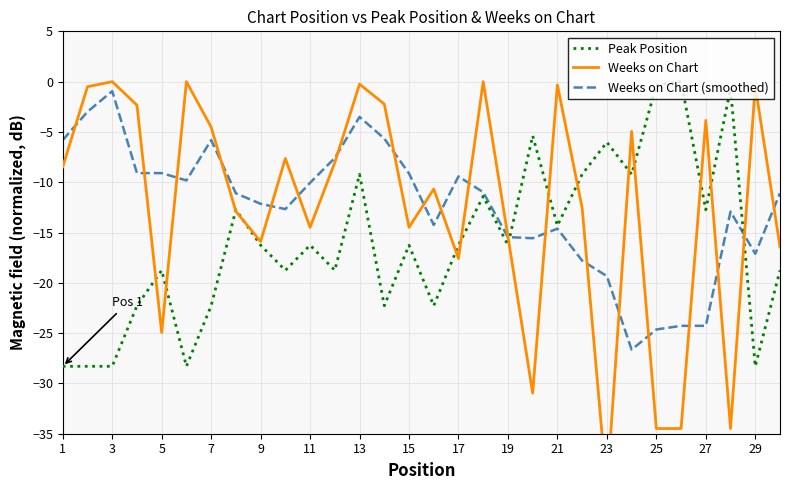

True or false: Peak Position has a value of -9.2 at 13.

True